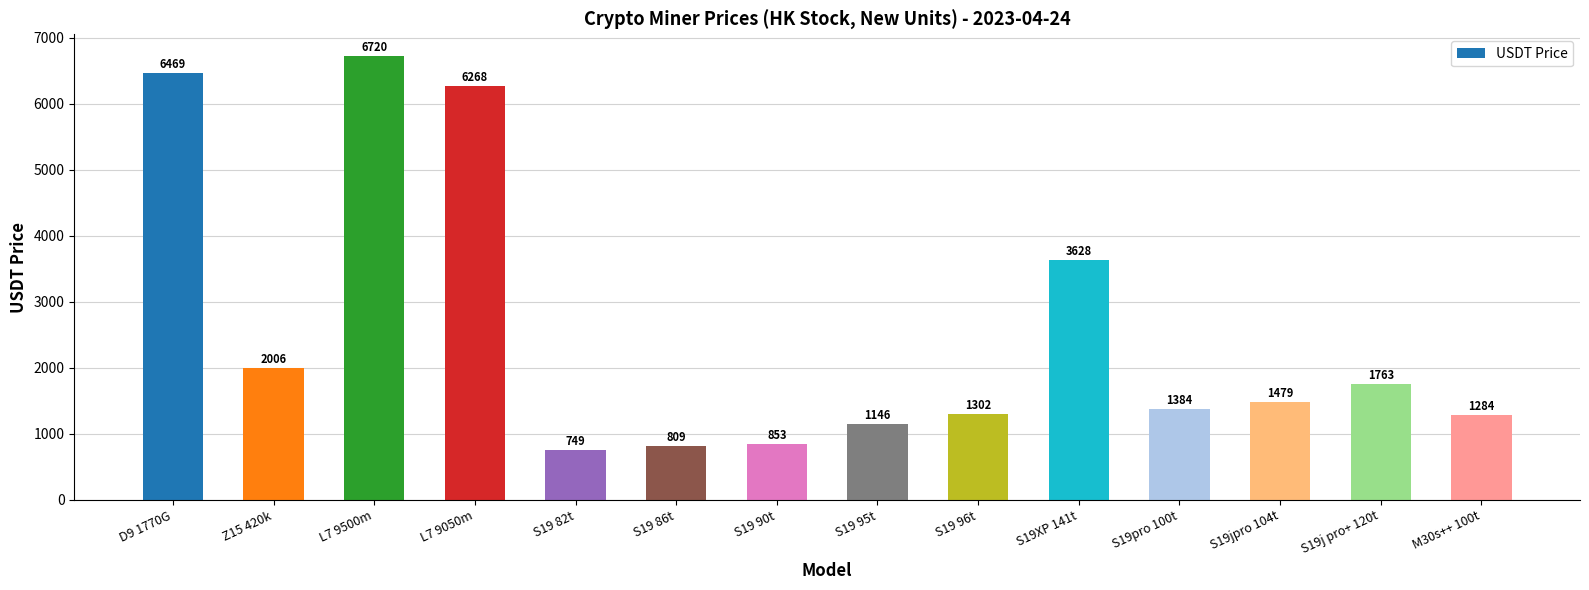

Rank the categories by value from lowest to highest.

S19 82t, S19 86t, S19 90t, S19 95t, M30s++ 100t, S19 96t, S19pro 100t, S19jpro 104t, S19j pro+ 120t, Z15 420k, S19XP 141t, L7 9050m, D9 1770G, L7 9500m